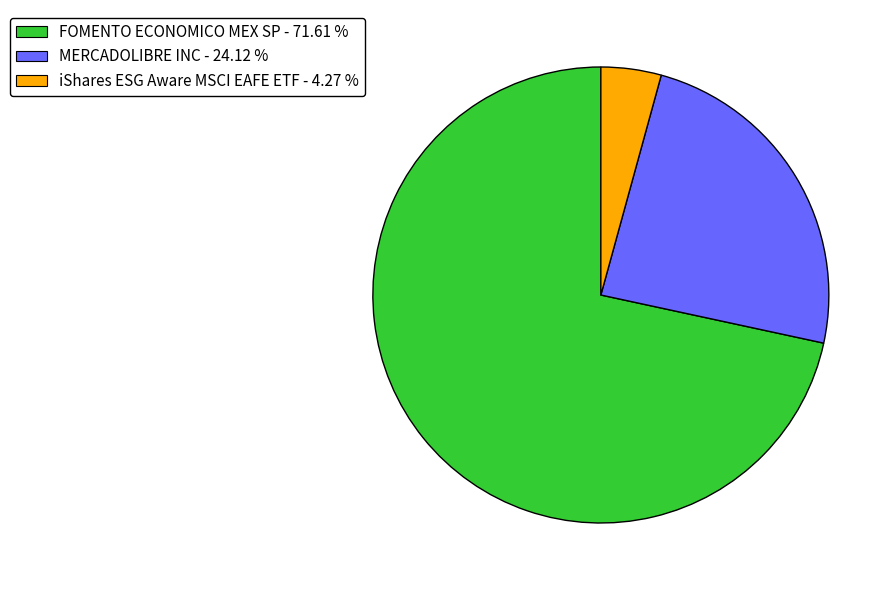

Is the sum of iShares ESG Aware MSCI EAFE ETF - 4.27 % and MERCADOLIBRE INC - 24.12 % greater than half?

No